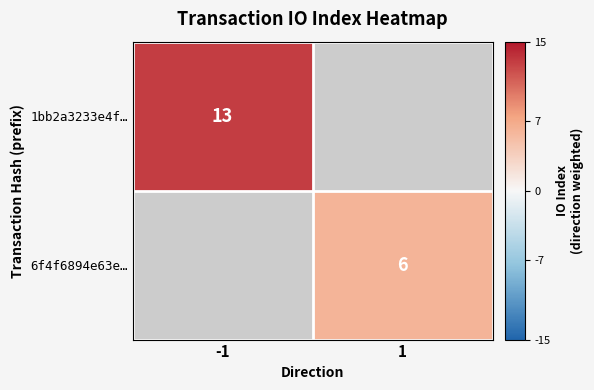

The value of 1bb2a3233e4f… at -1 is 13. True or false?

True